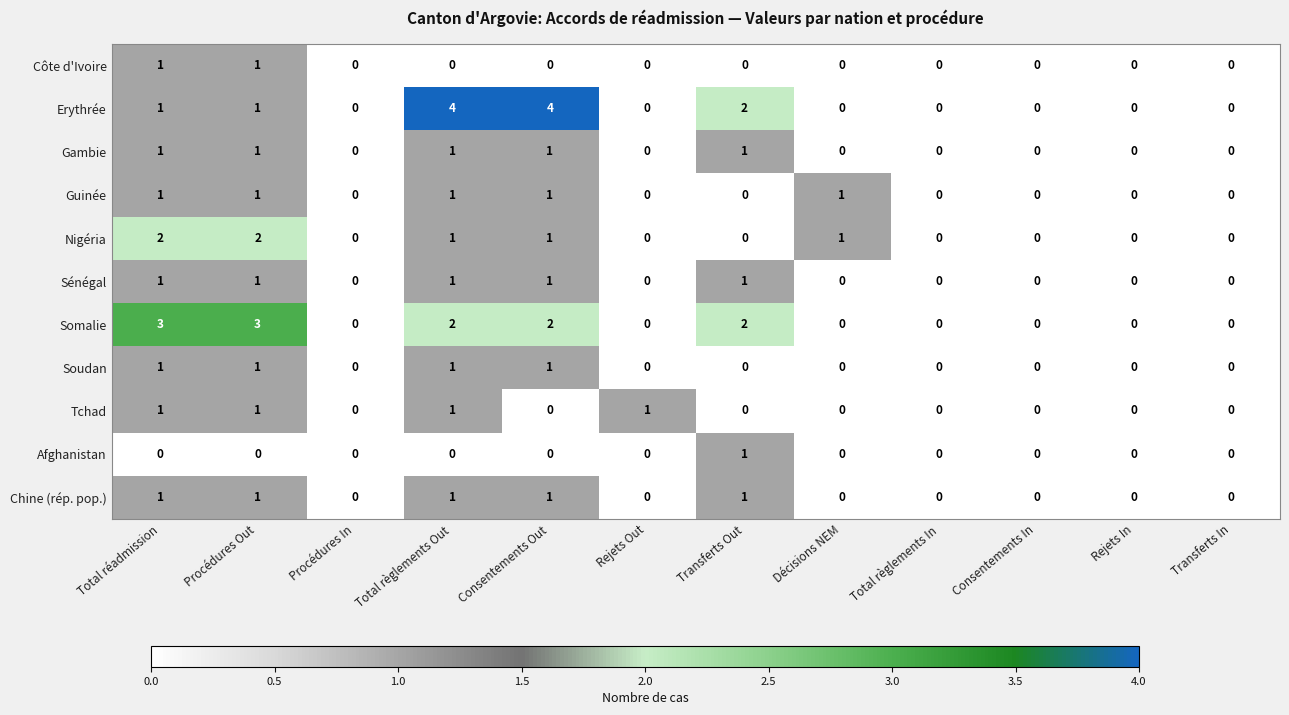

What is the maximum value shown in the chart?

4